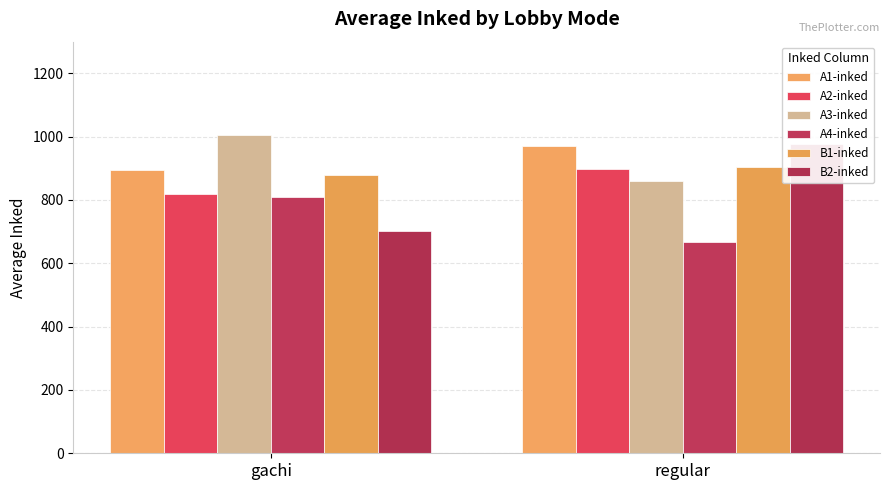

What value does the A1-inked series have at gachi, to the nearest 5?

895